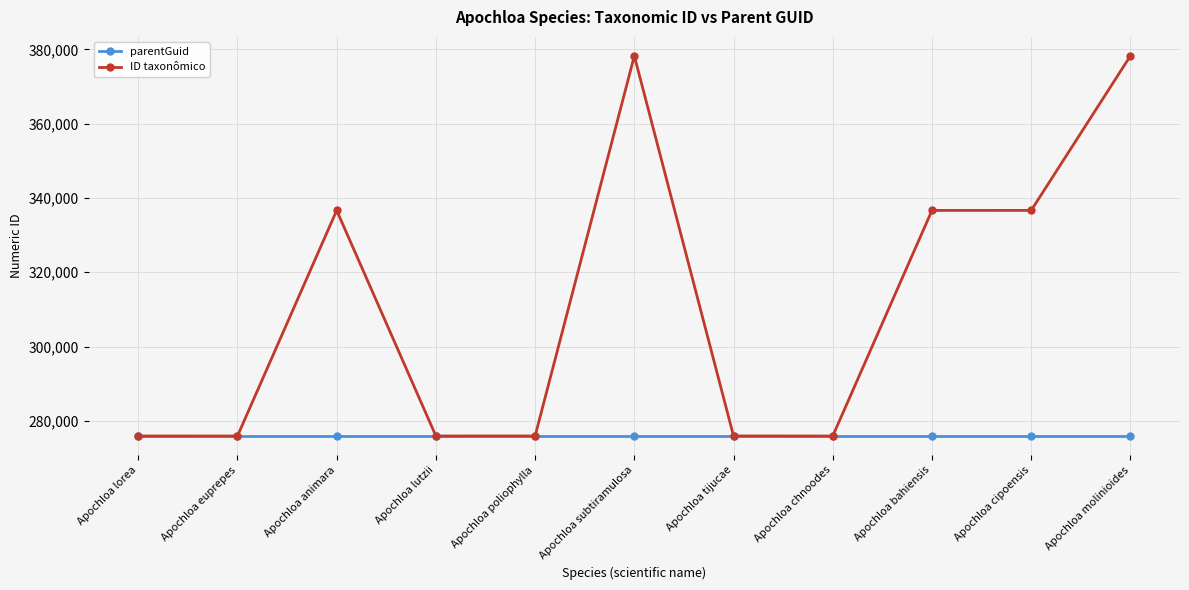

Is this an area chart (filled region under the line)?

No